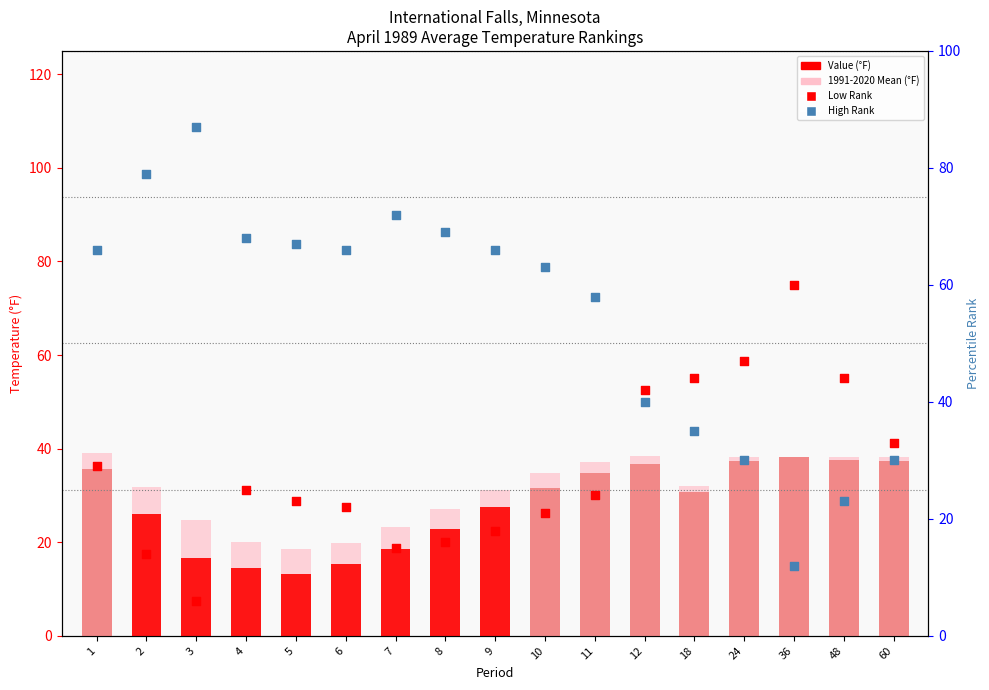

What is the total value across all series at 2?

150.9